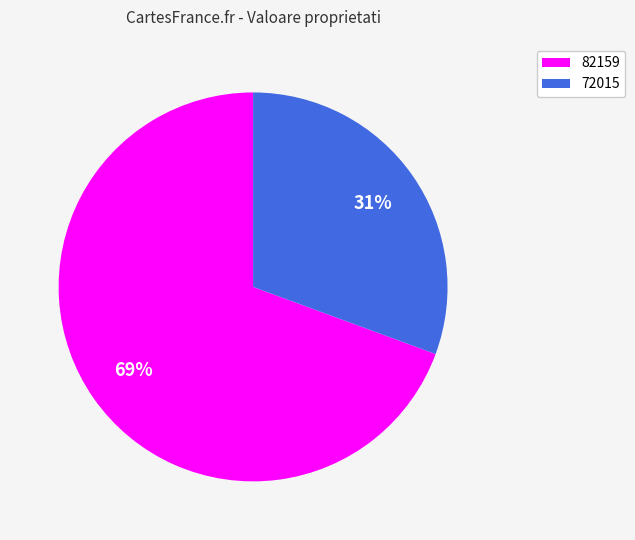

Is 72015 the majority of the pie?

No